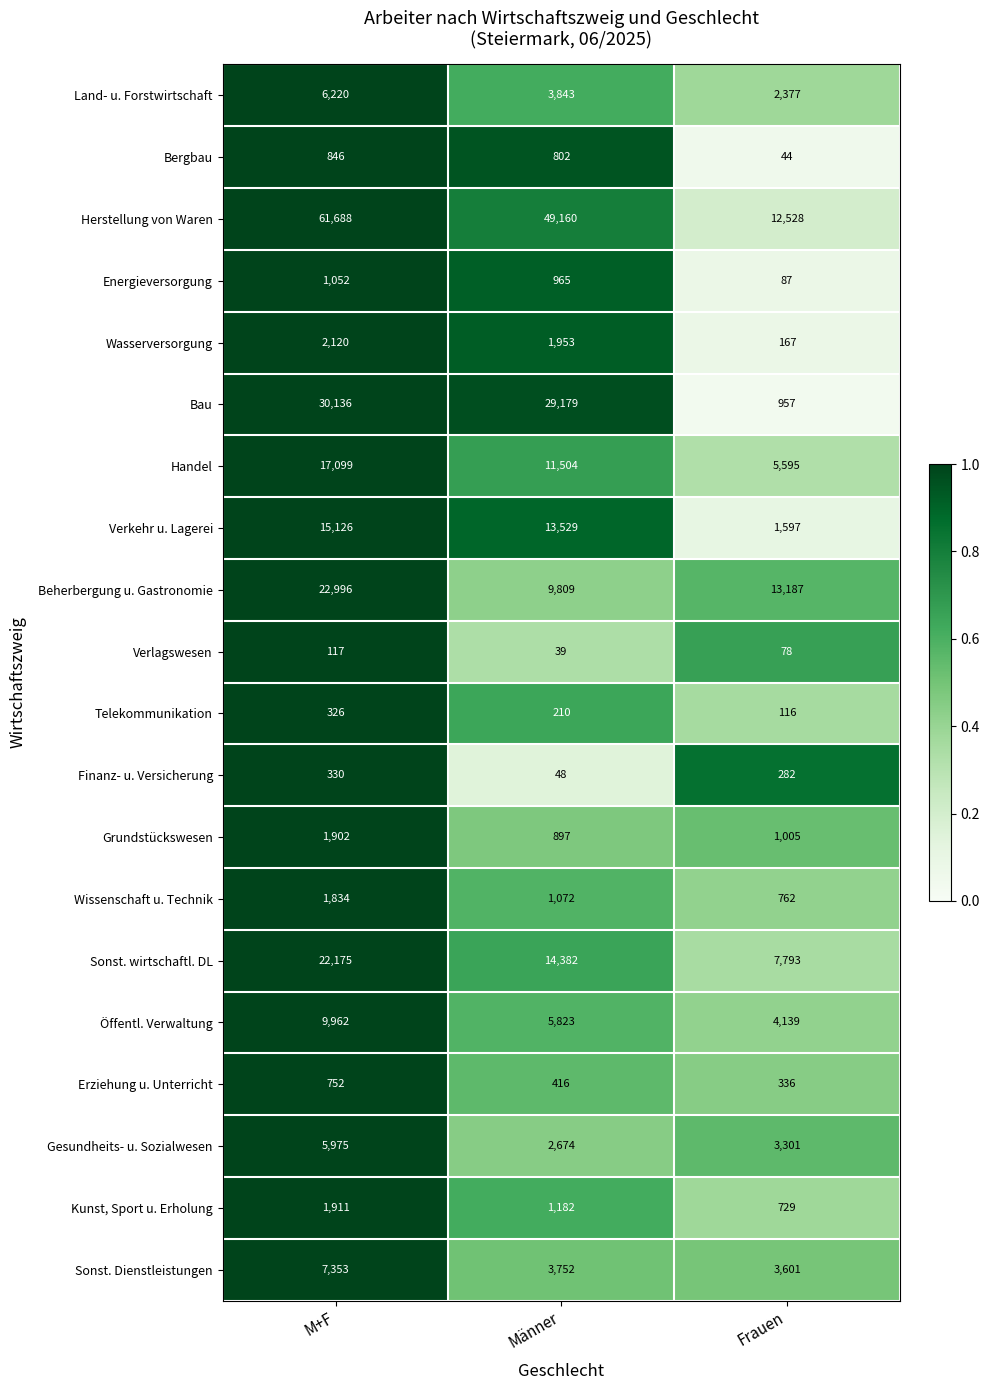

Between Männer and Frauen, which series saw the biggest shift?

Herstellung von Waren